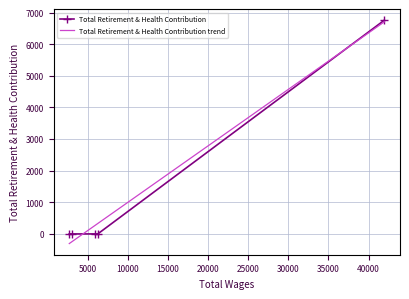

True or false: the data has more than 2 interior local peaks.

False